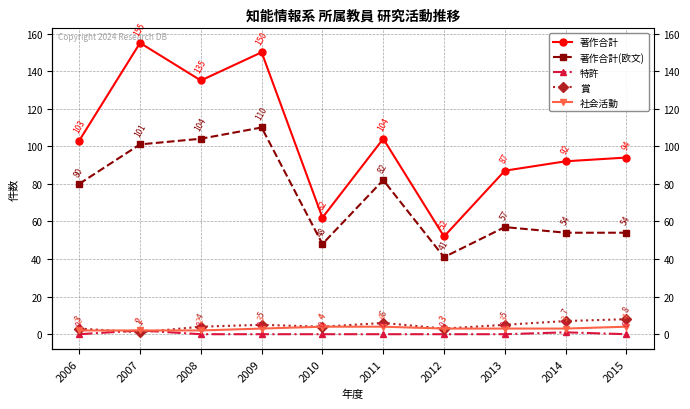

What is the total value across all series at 2015?

160